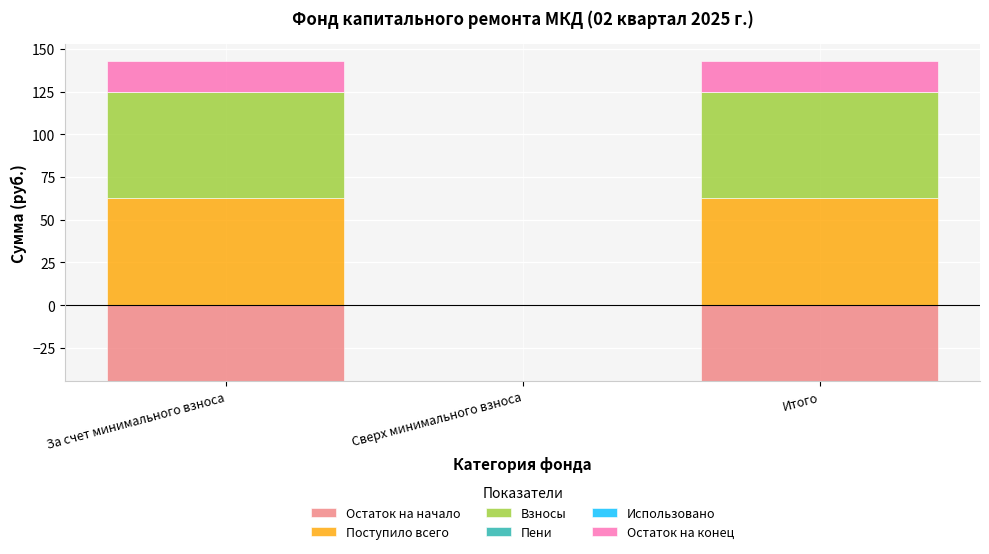

What is the highest value of the Поступило всего series?

62.5